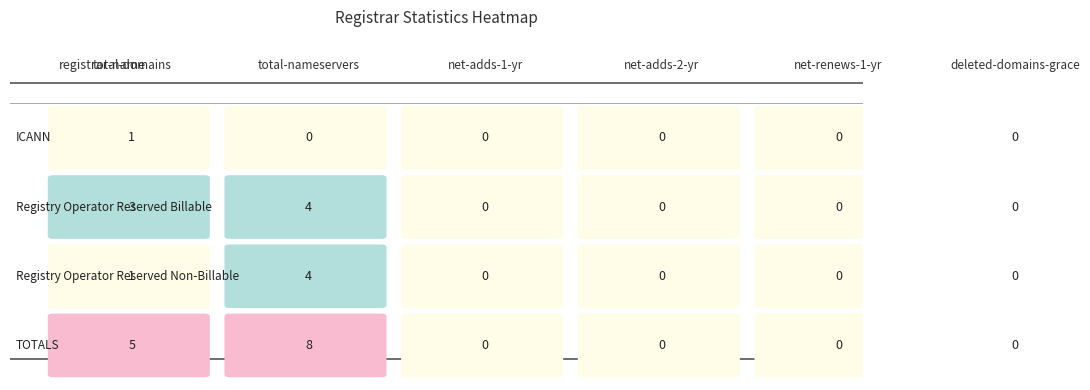

True or false: Registry Operator Reserved Billable has a value of 2 at deleted-domains-grace.

False